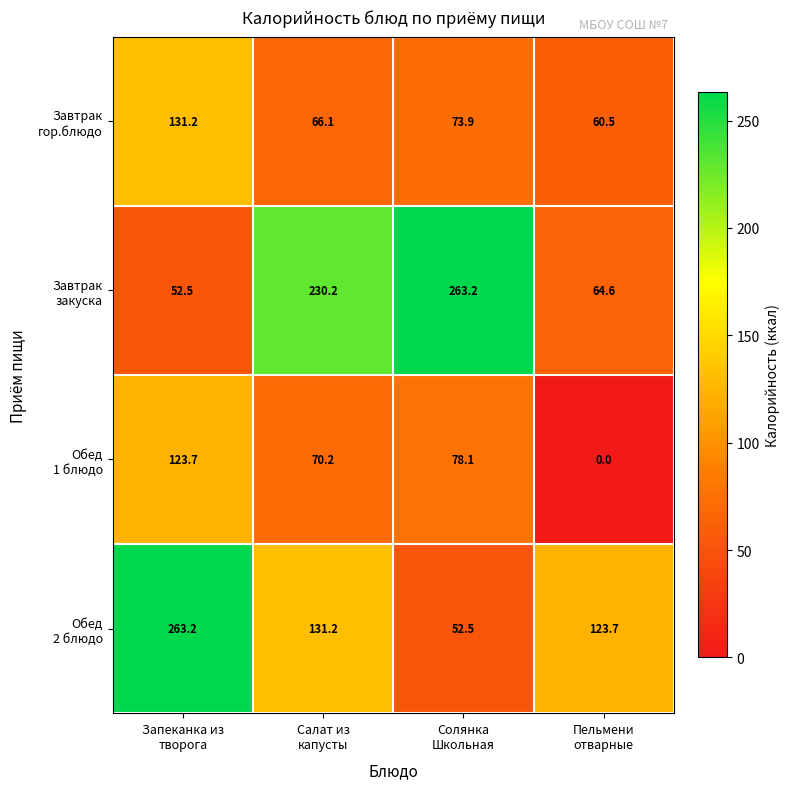

What is the maximum value shown in the chart?

263.2